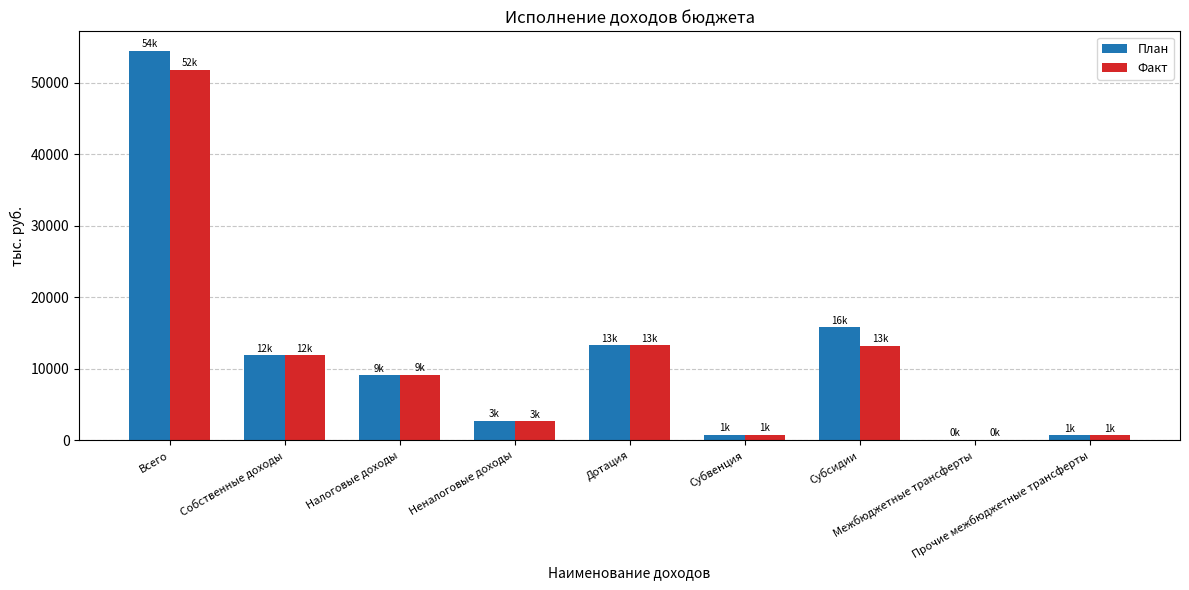

What is the highest value of the Факт series?

51863.2